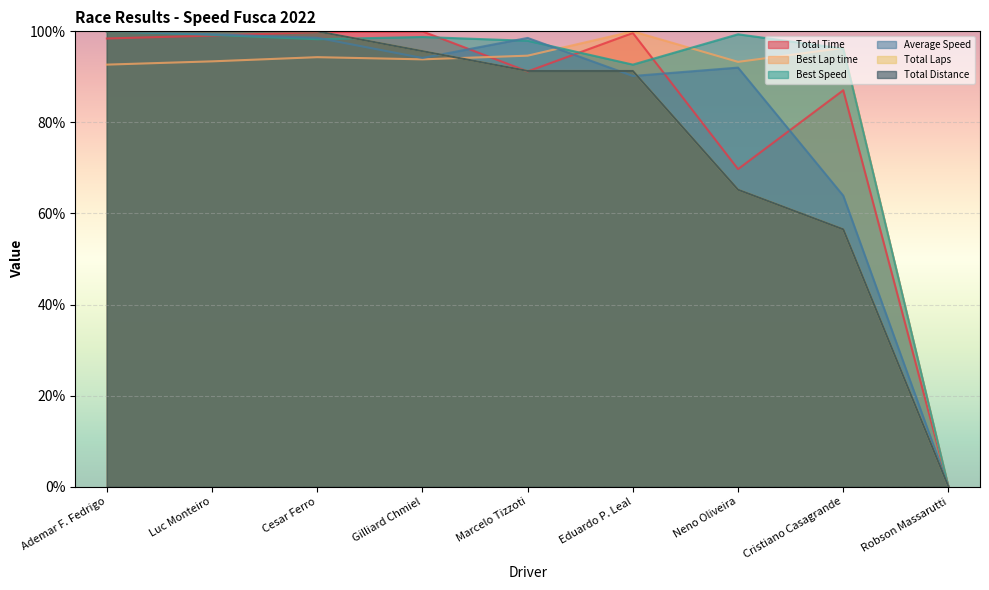

What are all the series names shown in the legend?

Total Time, Best Lap time, Best Speed, Average Speed, Total Laps, Total Distance